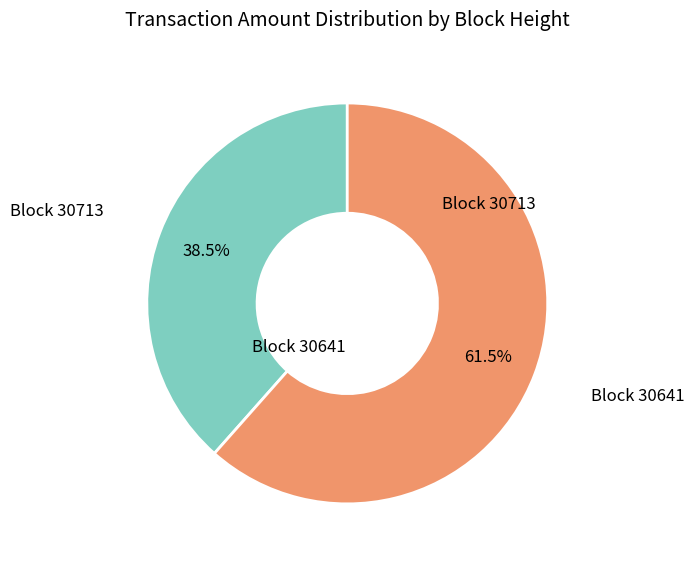

Does any single category account for the majority?

Yes